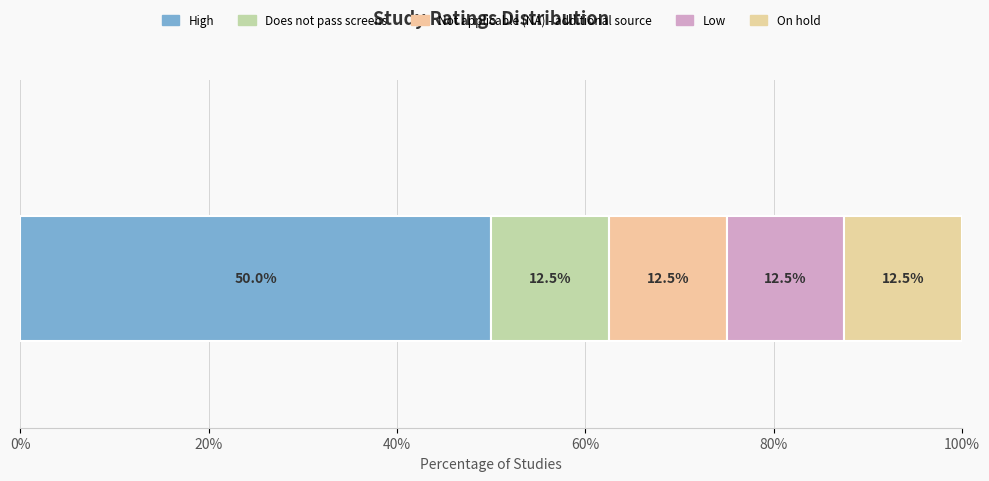

What position from the left is On hold?

5